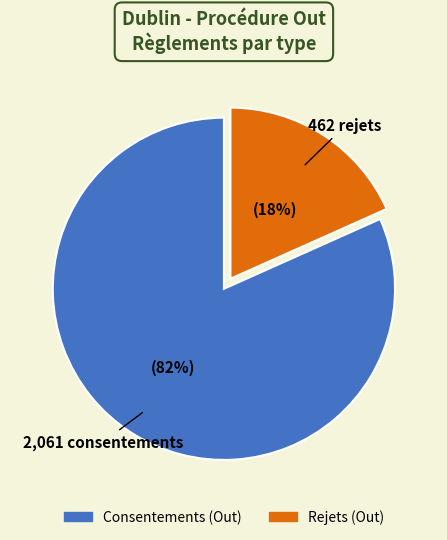

Which category has the biggest portion of the pie?

Consentements (Out)